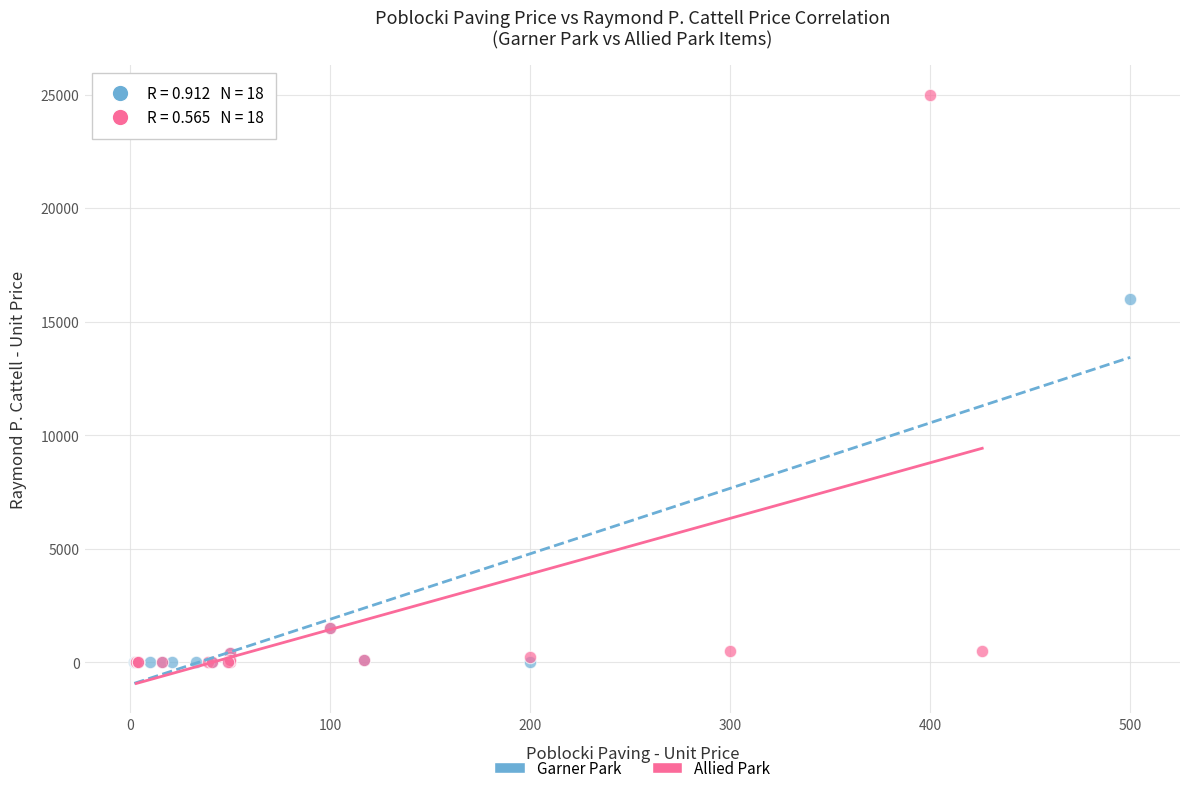

Which series has the widest spread of Y values?

Allied Park